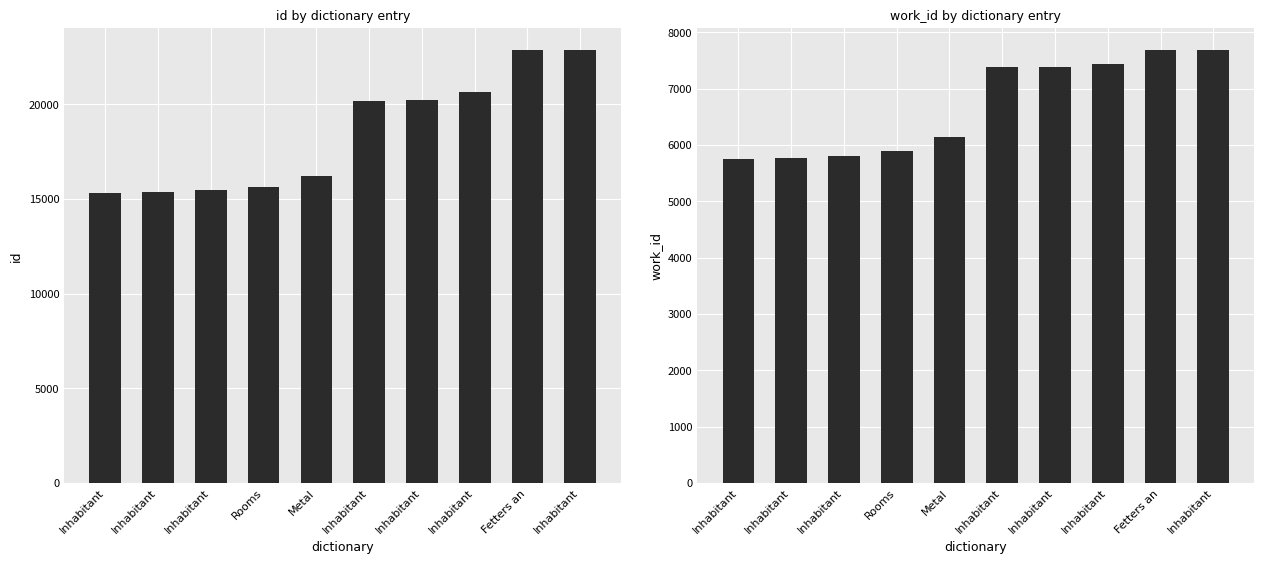

What is the minimum value shown in the chart?

5749